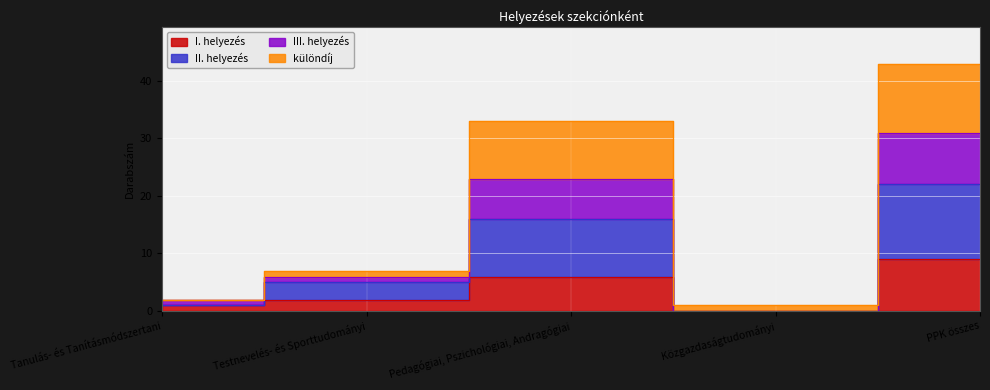

Is it true that II. helyezés equals 0 at Közgazdaságtudományi?

True